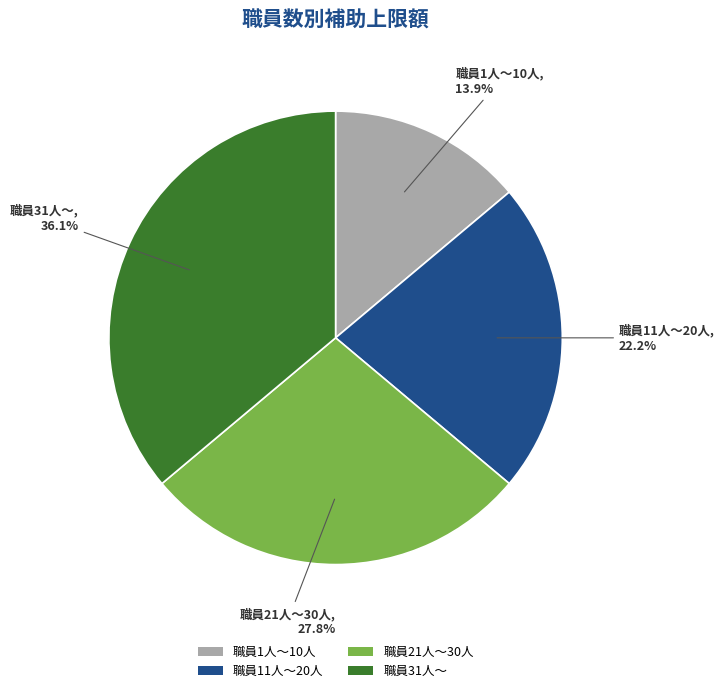

To the nearest percent, what is the difference between the largest and smallest slice percentages?

22%